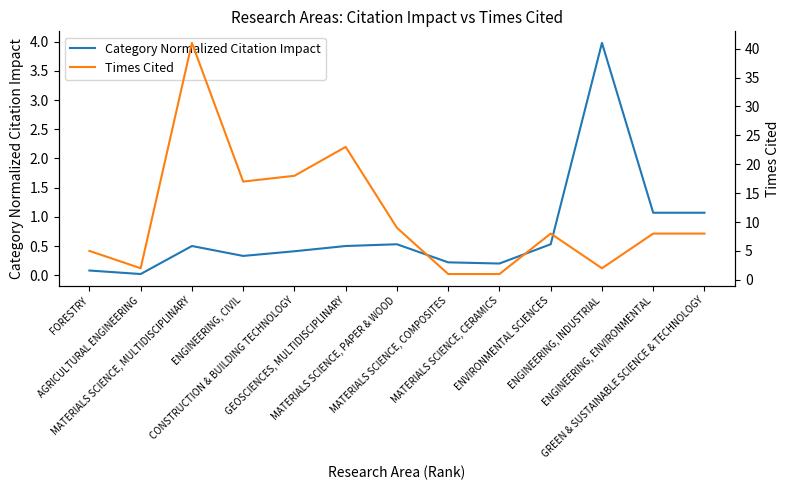

At which category is the sum across all series the highest?

MATERIALS SCIENCE, MULTIDISCIPLINARY